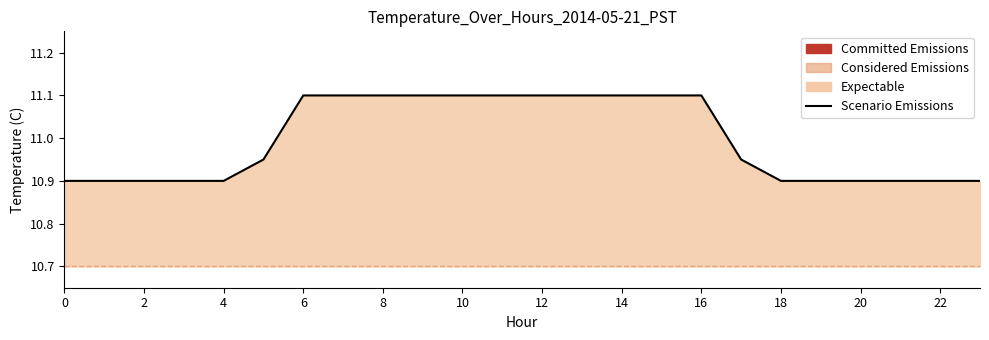

Is it true that the value at 12 is 20.0?

False